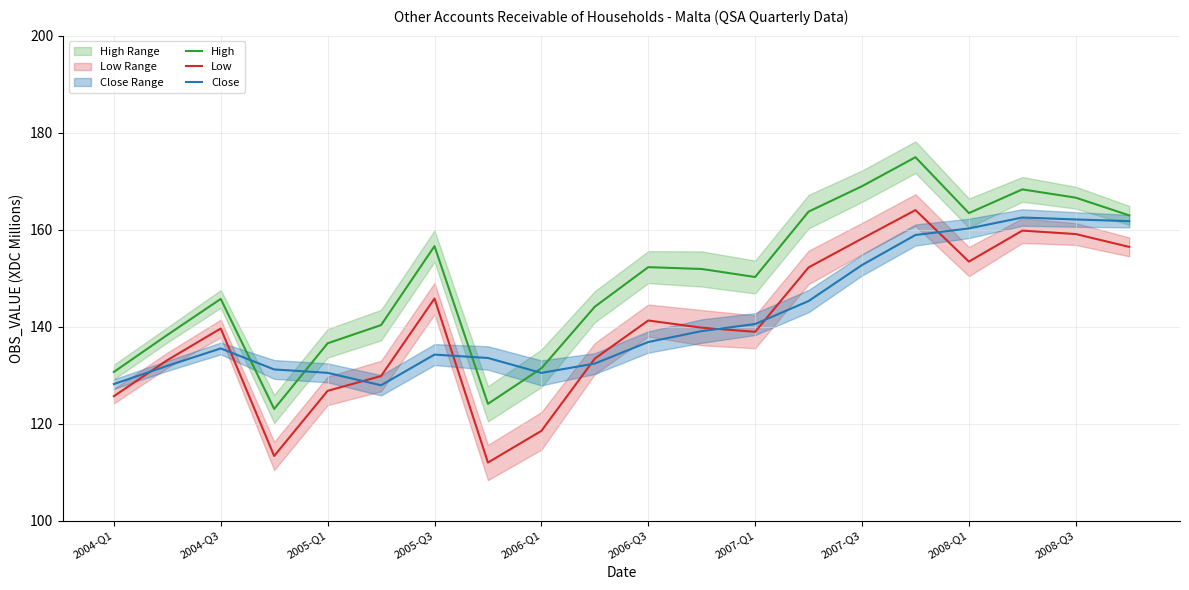

Reading left to right, transcribe all the data shown in this chart.

High: 130.7	138.3	145.7	123.0	136.6	140.3	156.6	124.1	131.4	144.1	152.3	151.9	150.2	163.7	169.0	174.9	163.4	168.3	166.6	162.9
Low: 125.7	133.1	139.6	113.3	126.8	129.8	145.8	112.0	118.5	133.4	141.3	139.8	138.9	152.2	158.2	164.0	153.4	159.8	159.1	156.4
Close: 128.2	131.9	135.5	131.2	130.5	127.9	134.2	133.5	130.5	132.4	136.8	139.1	140.5	145.3	152.7	158.9	160.2	162.5	162.1	161.7